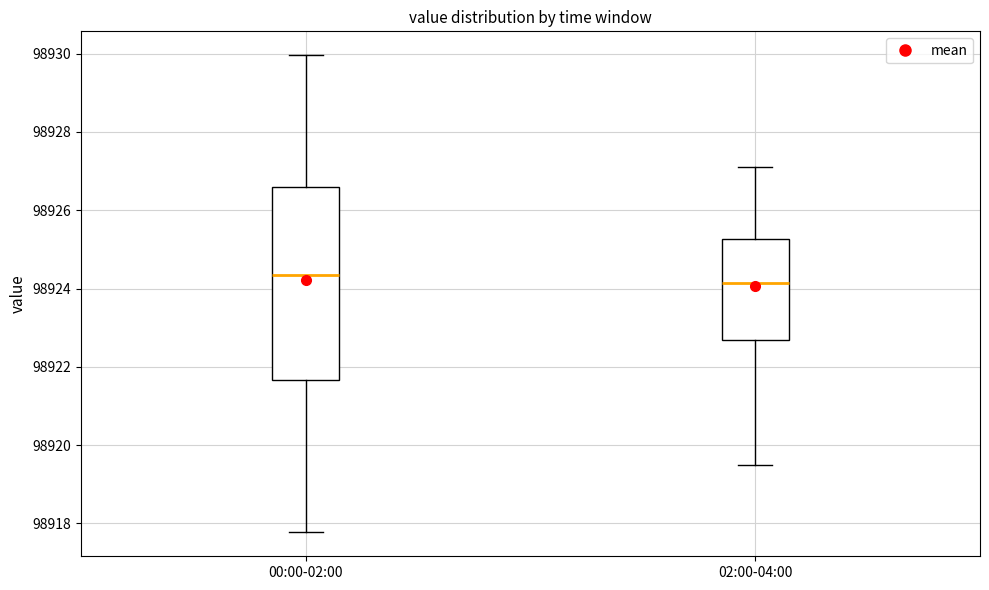

Which box has the lowest median line?

02:00-04:00